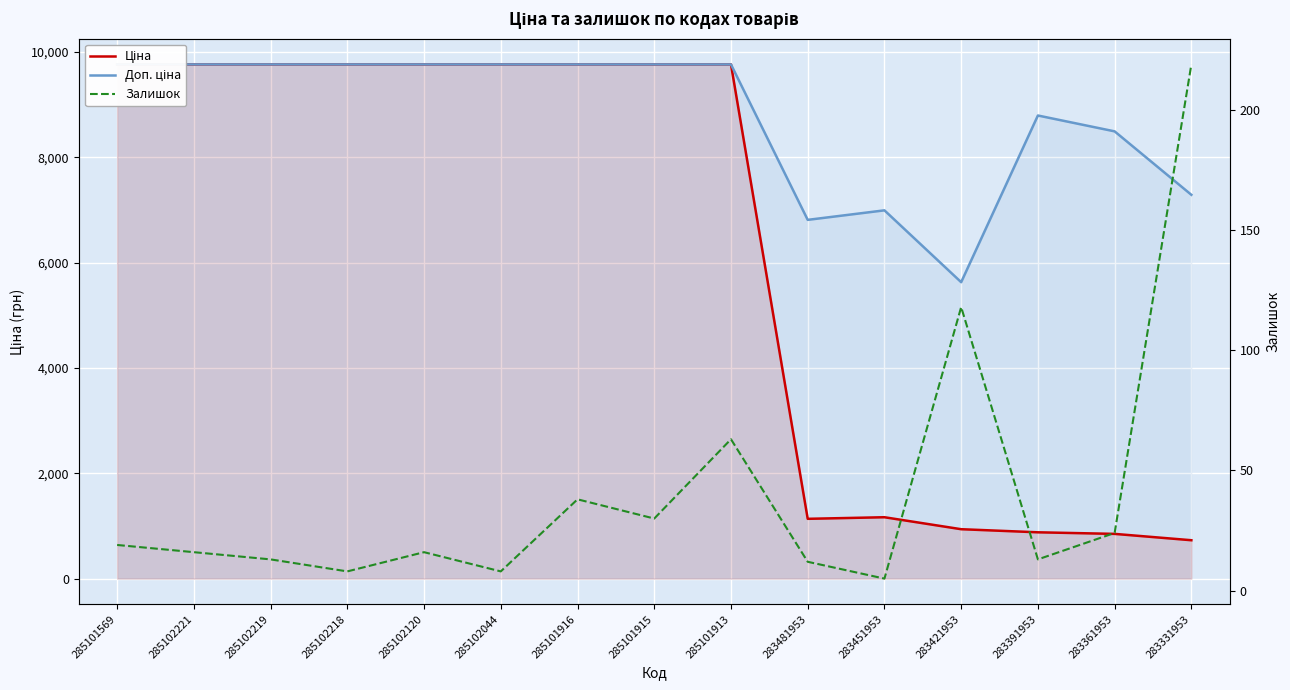

Rank the series by their maximum value, from highest to lowest.

Ціна, Доп. ціна, Залишок